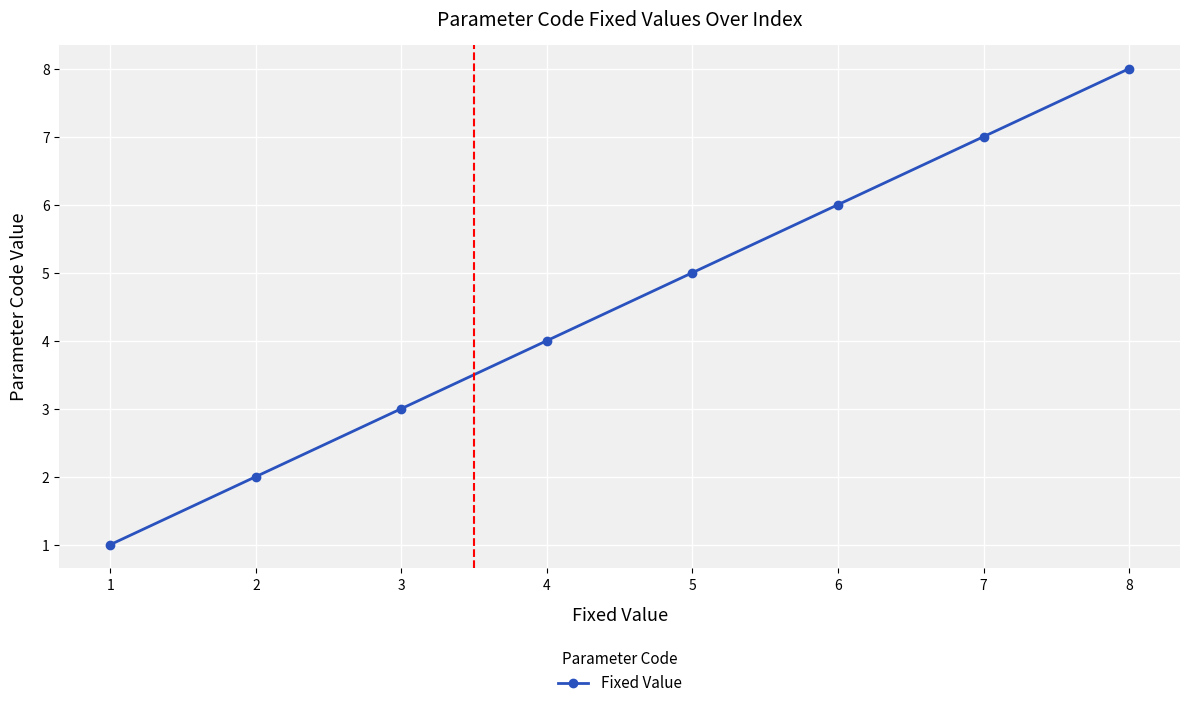

The value at 5 is 7. True or false?

False